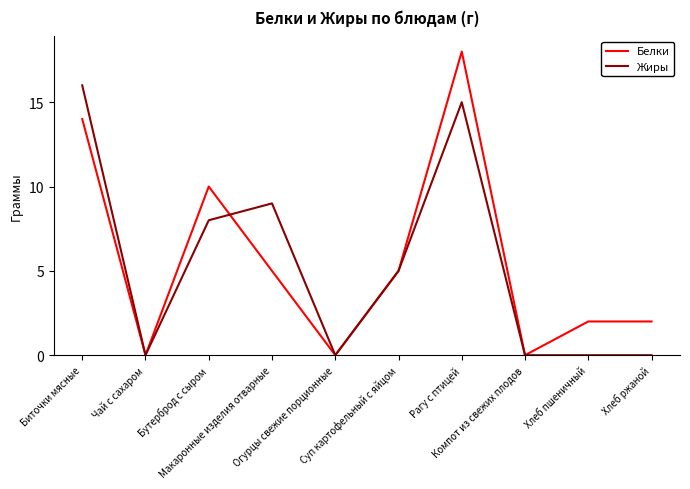

What is the difference between the Белки values at Рагу с птицей and Макаронные изделия отварные?

13